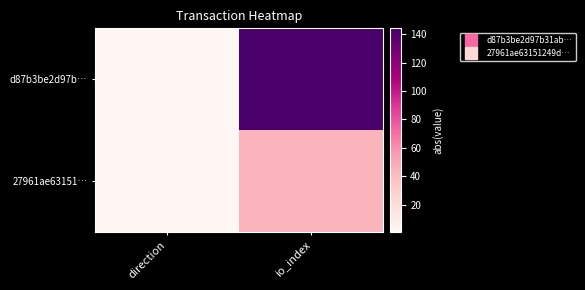

Reading left to right, what are all the values shown in this chart?

d87b3be2d97b…: direction=1	io_index=144
27961ae63151…: direction=1	io_index=45